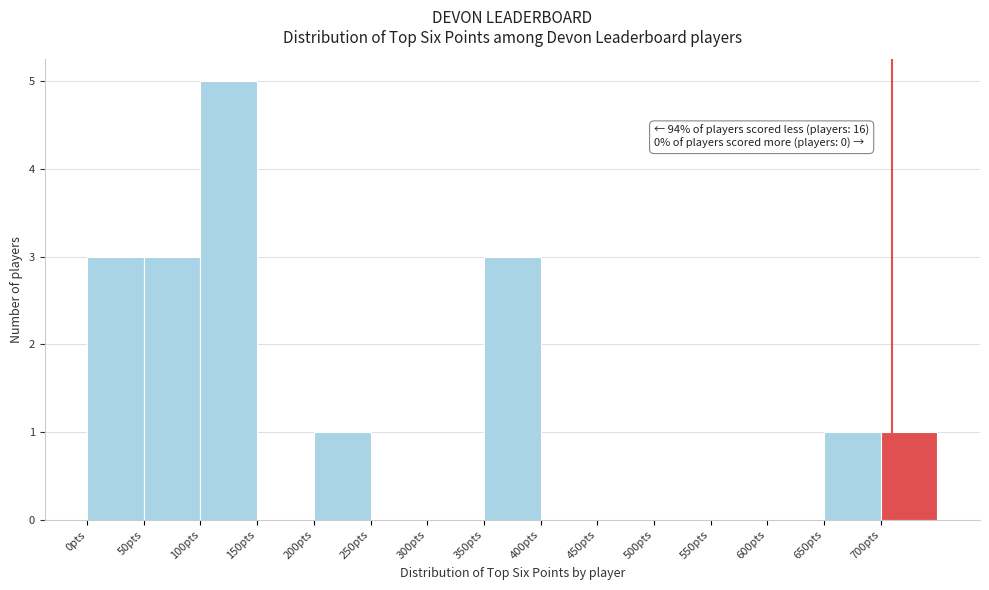

Over which range of the x-axis is the bar tallest?

100 to 150